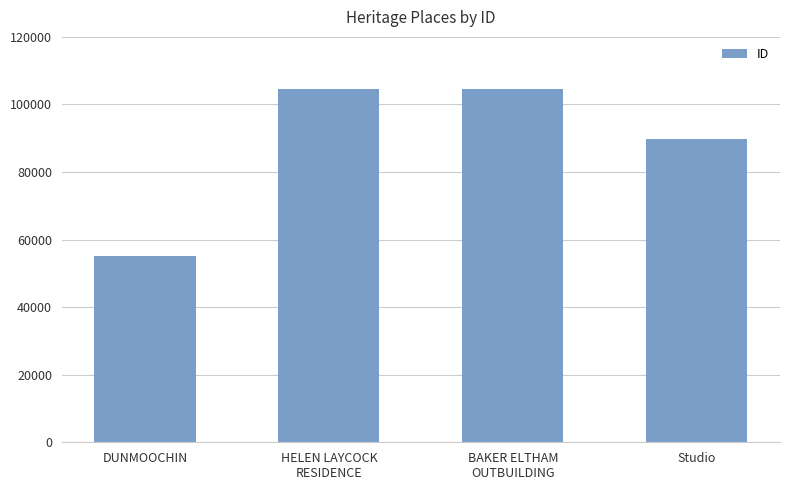

What is the change in value from DUNMOOCHIN to BAKER ELTHAM
OUTBUILDING?

+49293